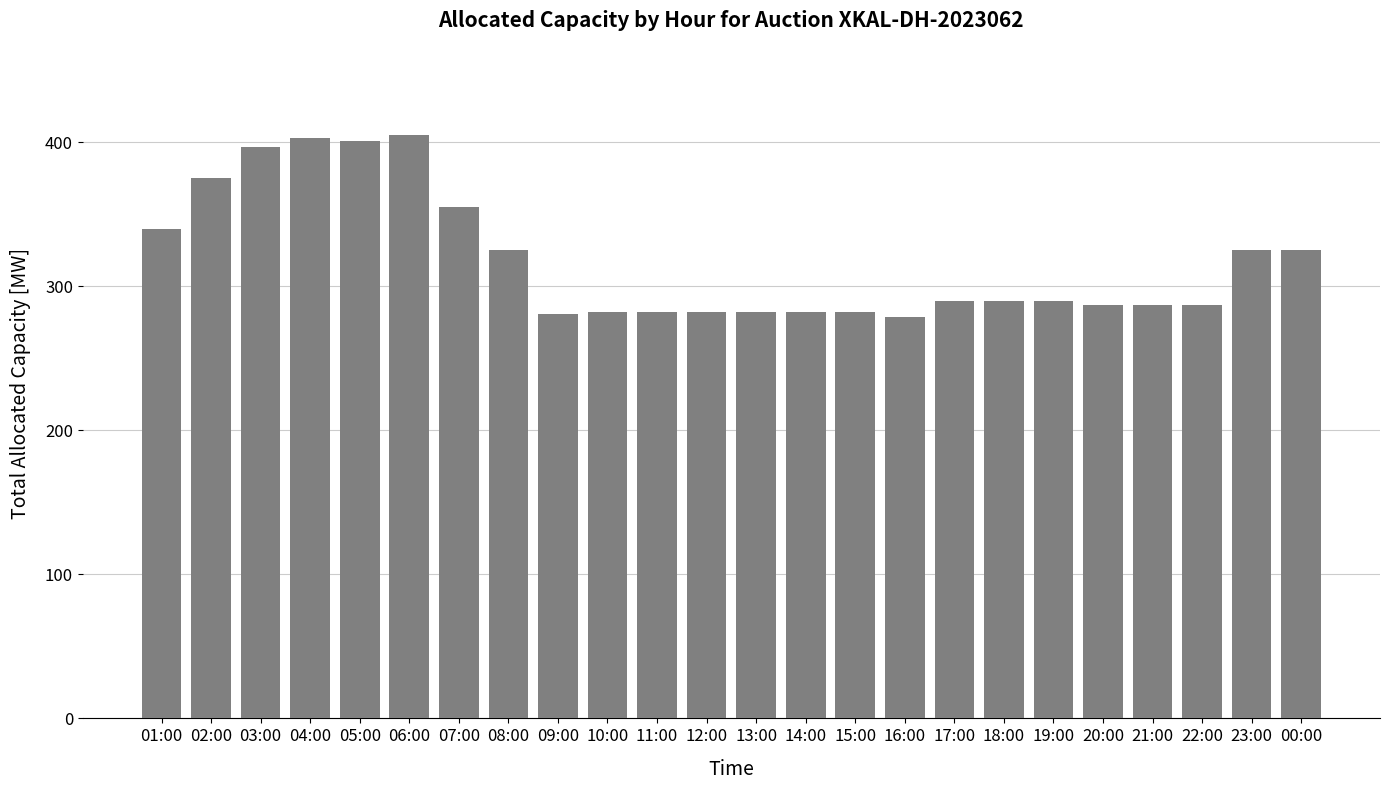

What is the label of the 21st bar from the right?

04:00